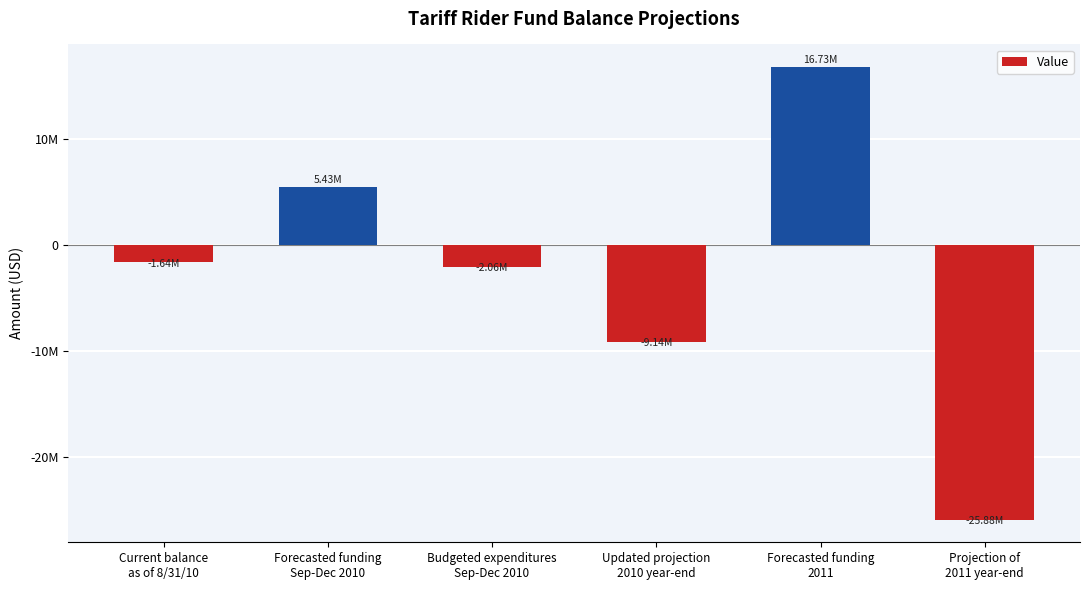

Are the bars horizontal?

No